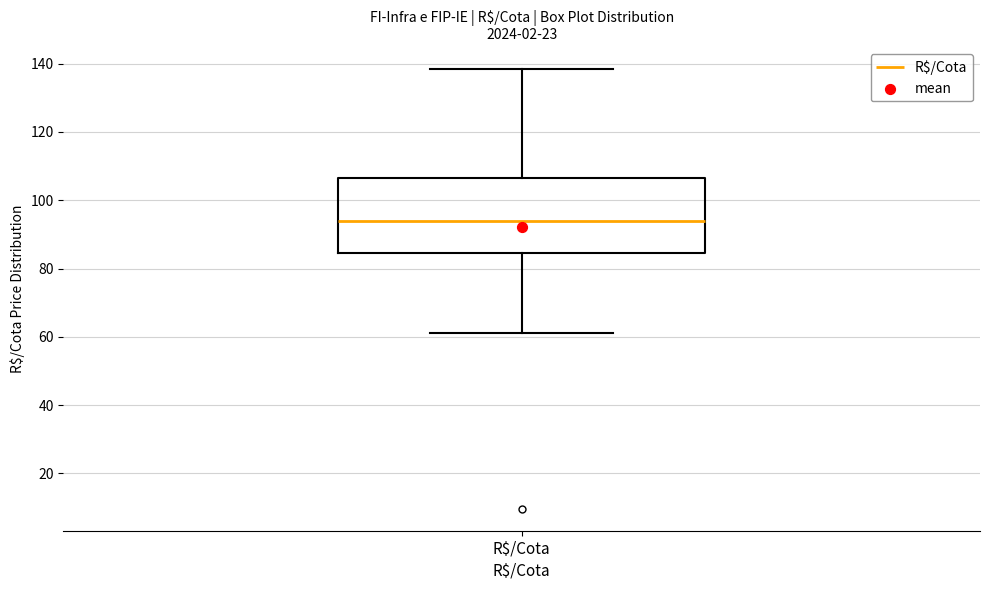

Transcribe this box plot: give where the median line is, the range the box spans, and where the two whiskers end, as read against the y-axis. The values are not printed on the chart, so give them approximately, as read against the axis.

median 94, box 84 to 106, whiskers 62 to 138